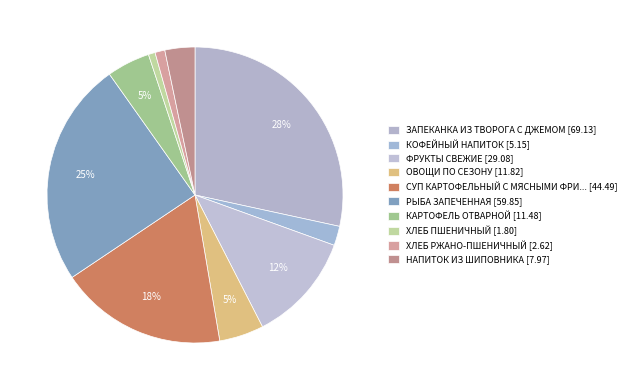

Does any single category account for the majority?

No